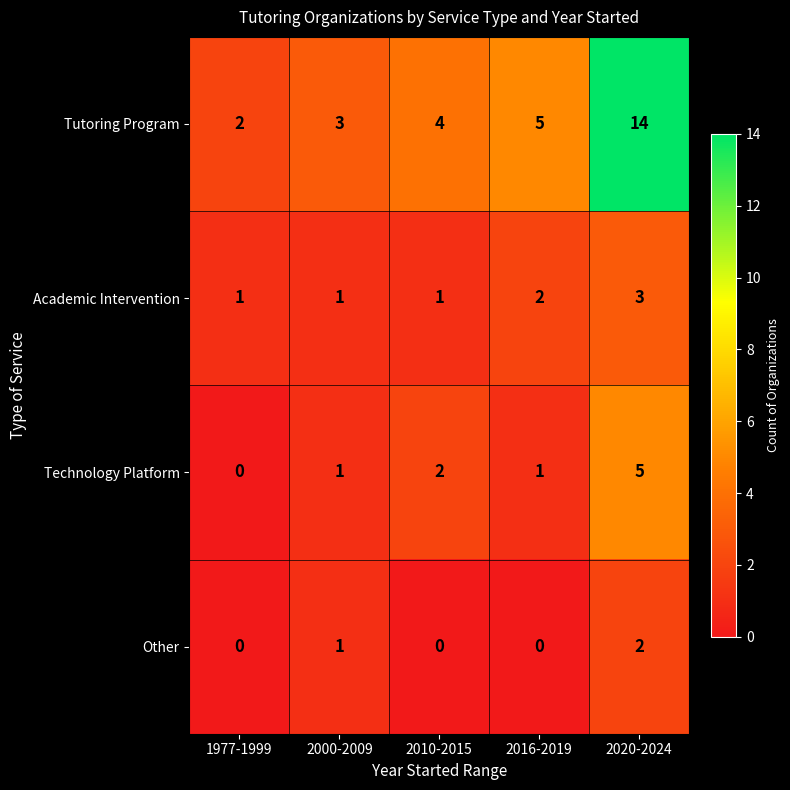

How many data points does each series have?

5